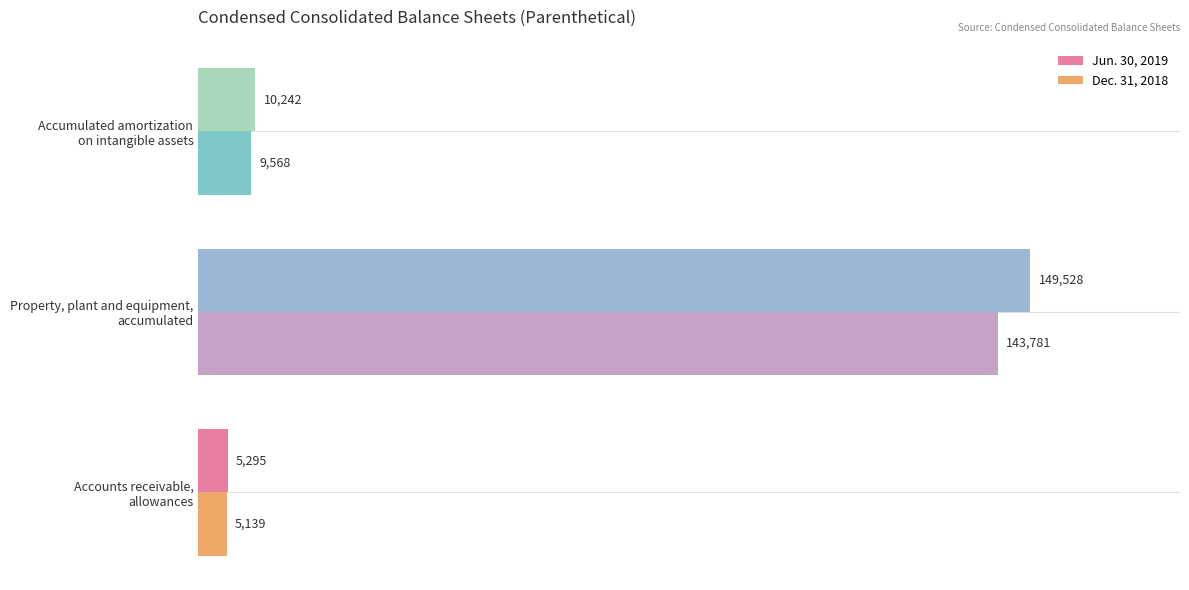

List the series in order of their peak value, lowest first.

Dec. 31, 2018, Jun. 30, 2019